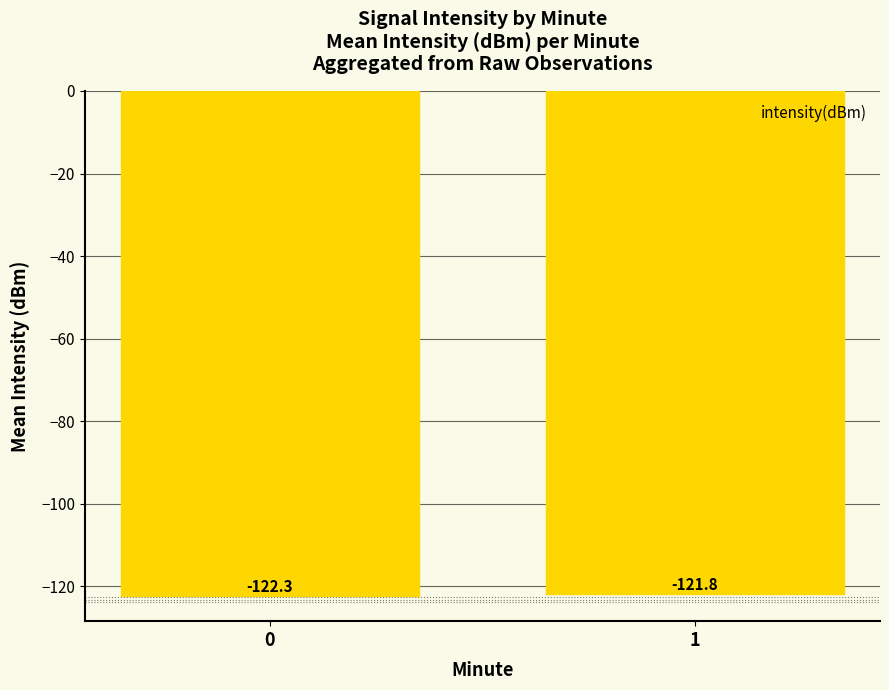

What is the average value?

-122.0